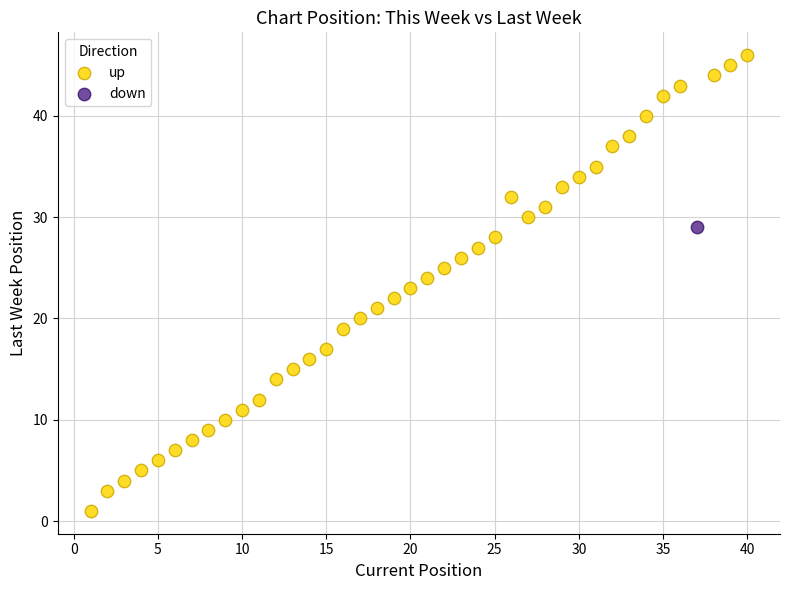

What are all the series names shown in the legend?

up, down